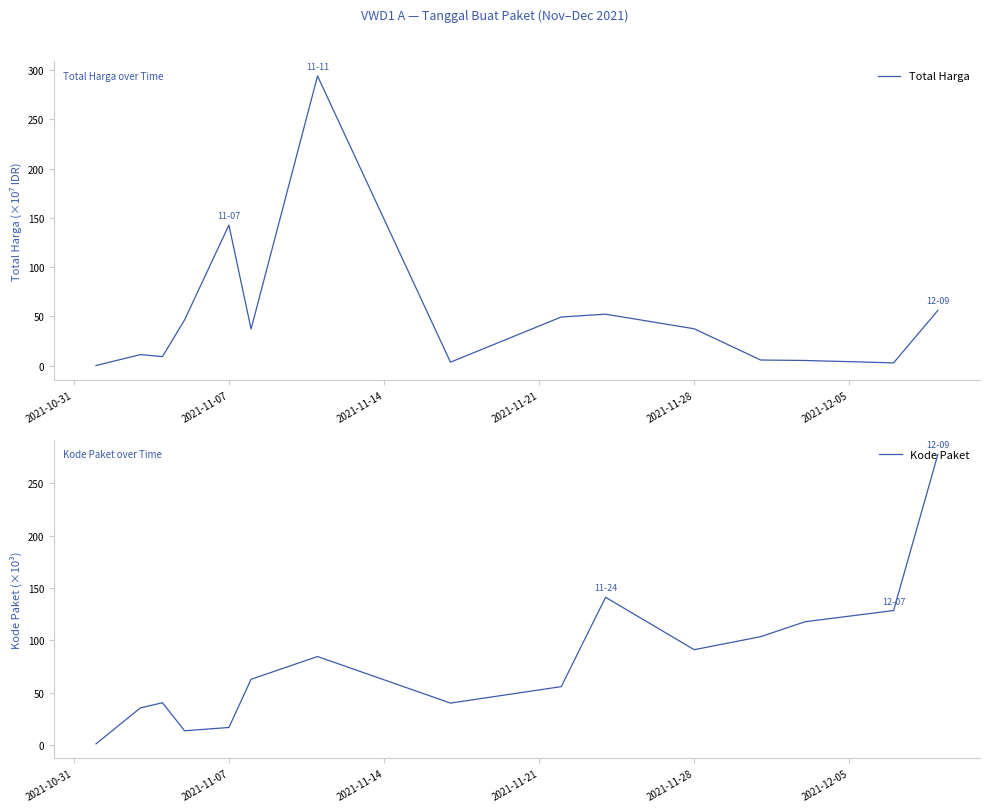

What is the value of the Total Harga point at the 8th from the left?

3.4